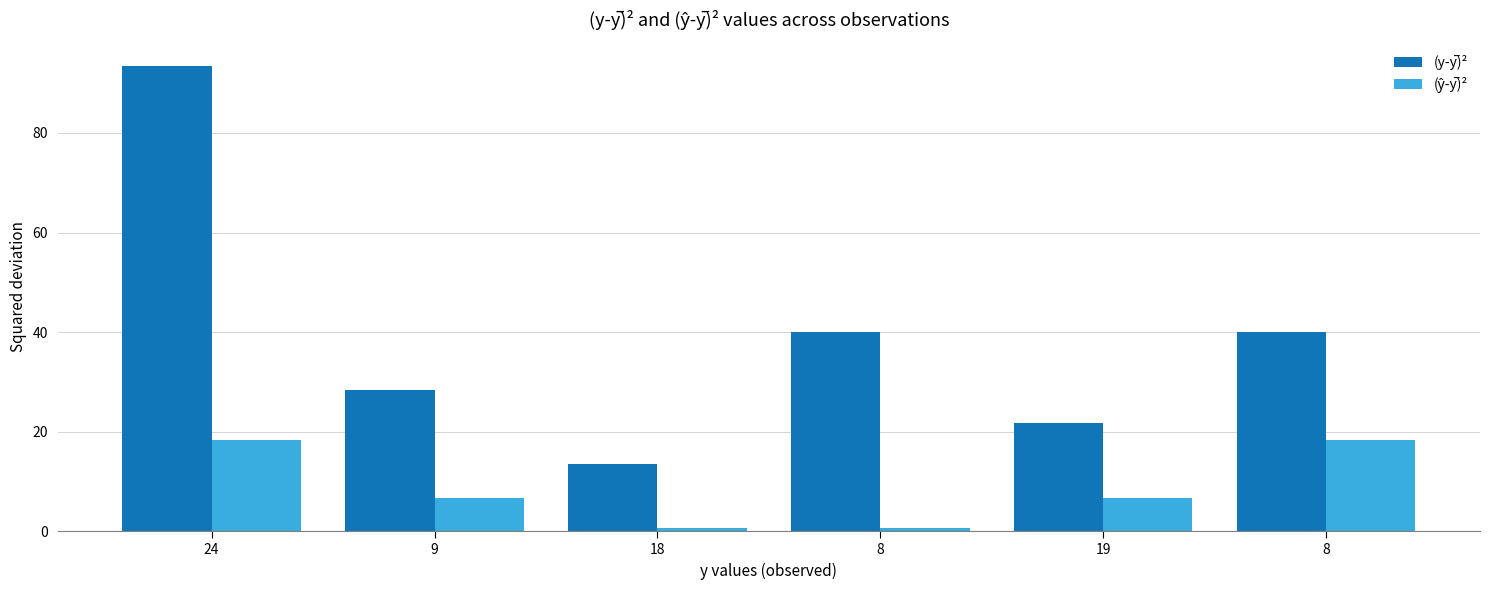

Reading left to right, extract all data points from this chart.

(y-y̅)²: 24=93.4	9=28.4	18=13.4	8=40.1	19=21.8	8=40.1
(ŷ-y̅)²: 24=18.4	9=6.6	18=0.7	8=0.7	19=6.6	8=18.4